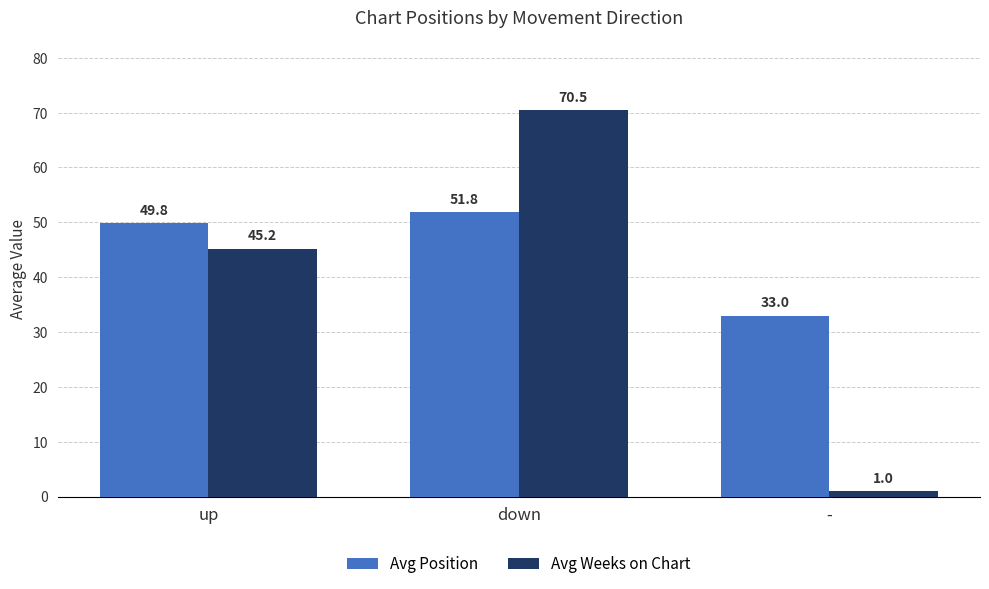

What is the difference between the second highest and minimum values in the Avg Weeks on Chart series?

44.2